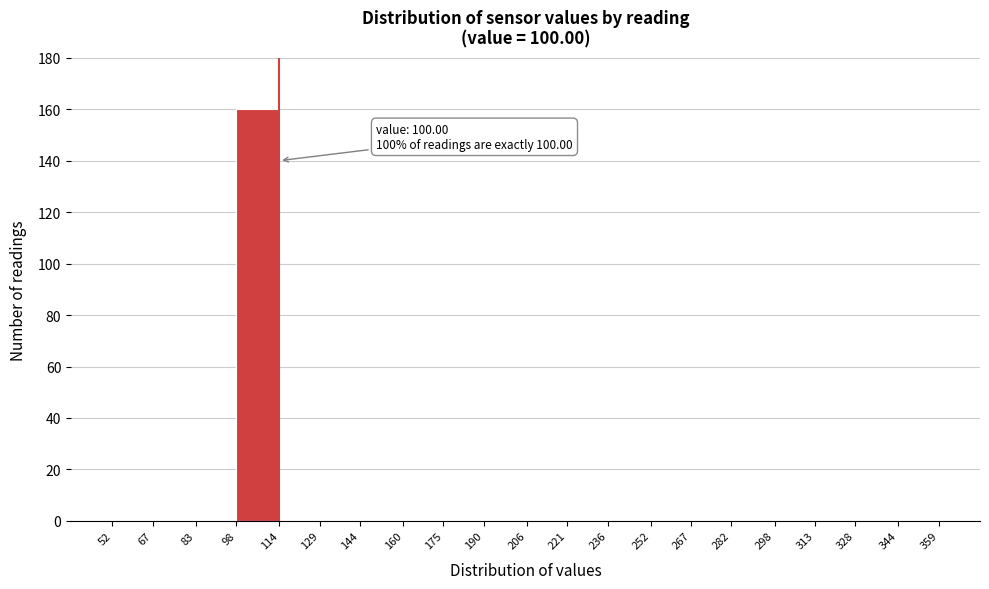

Which range on the x-axis has the tallest bar?

98 to 114